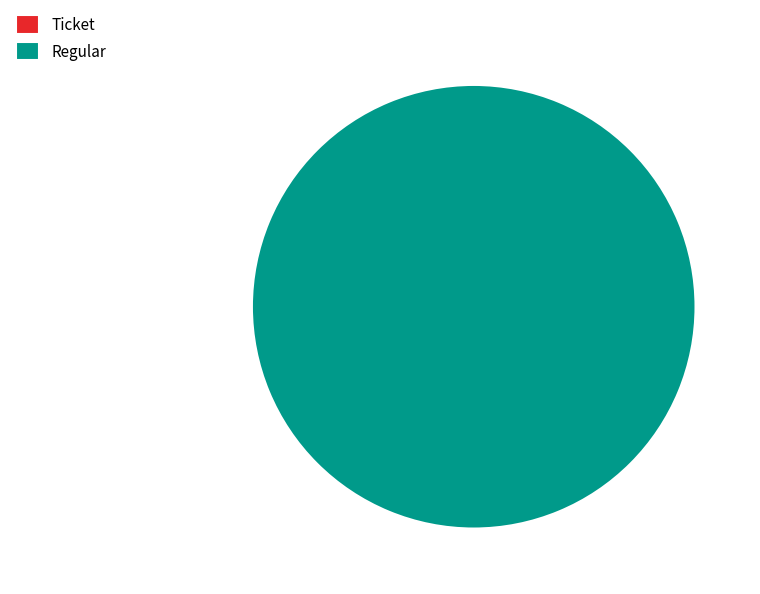

How many segments does this pie chart have?

2